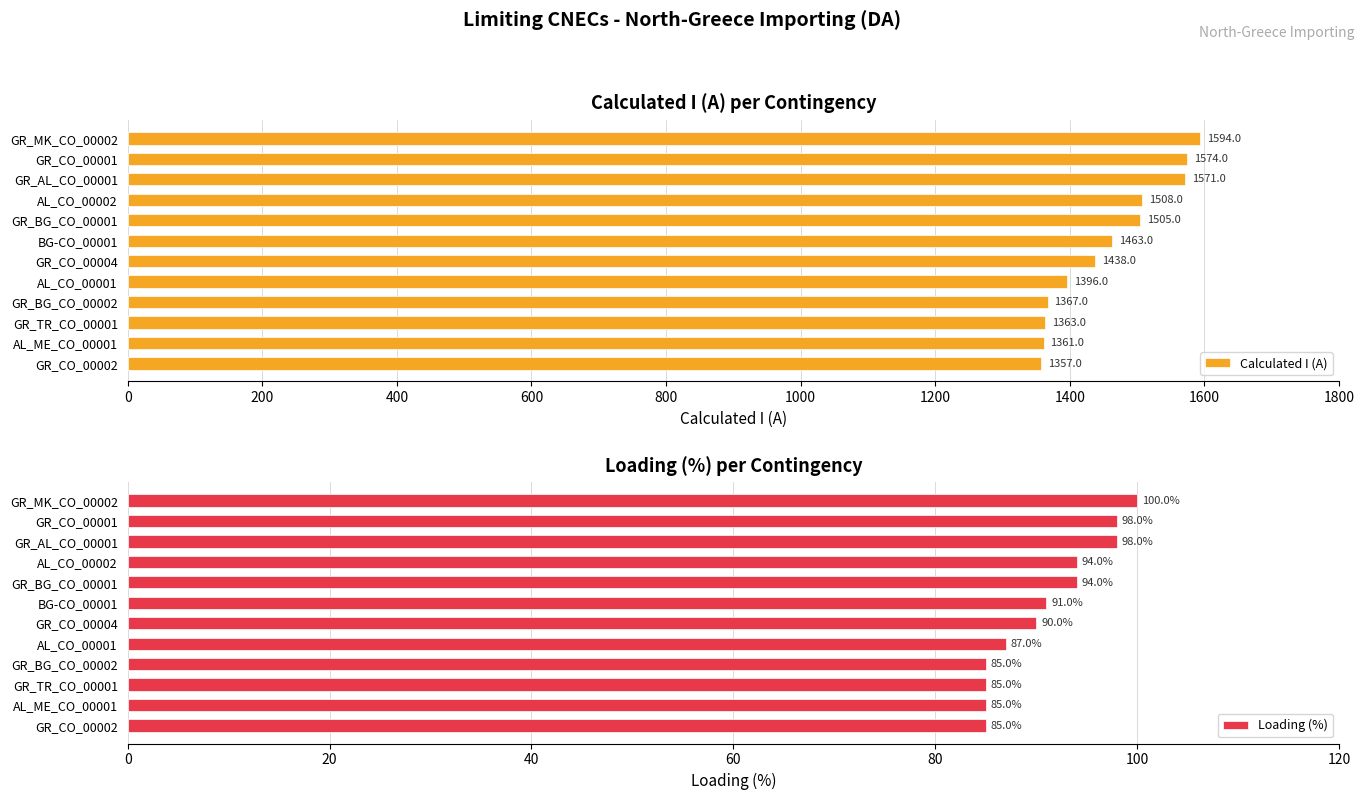

The Calculated I (A) series shows 1367 at GR_BG_CO_00002. True or false?

True